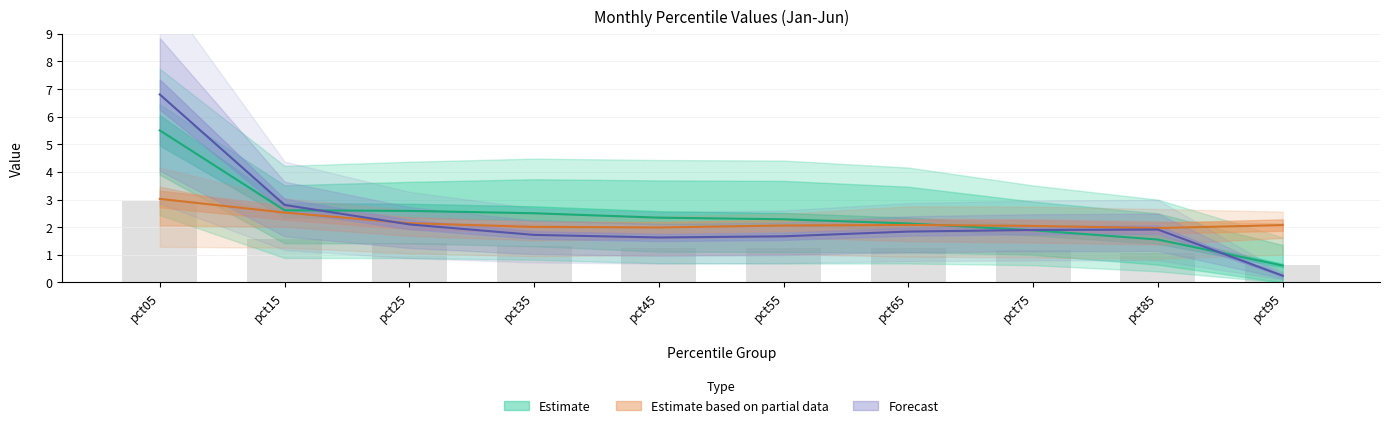

Is it true that Jan equals 0.1 at pct95?

False